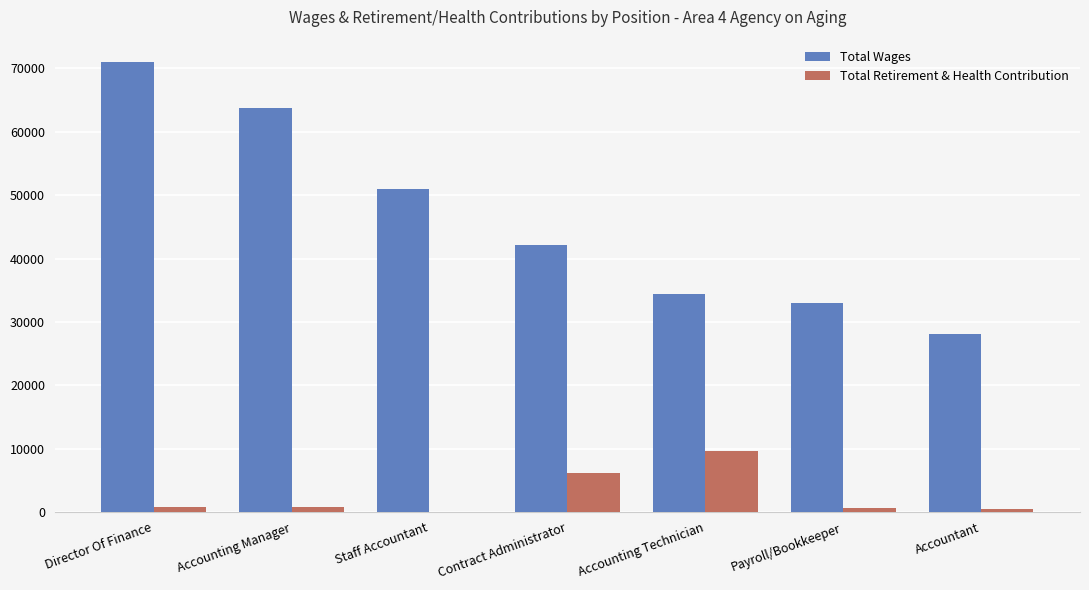

What is the sum of all Total Wages values?

323338